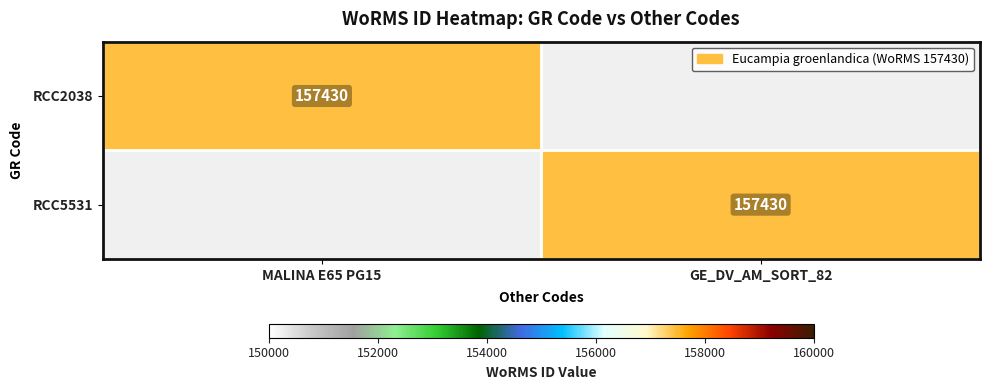

The RCC2038 series shows 157430 at MALINA E65 PG15. True or false?

True